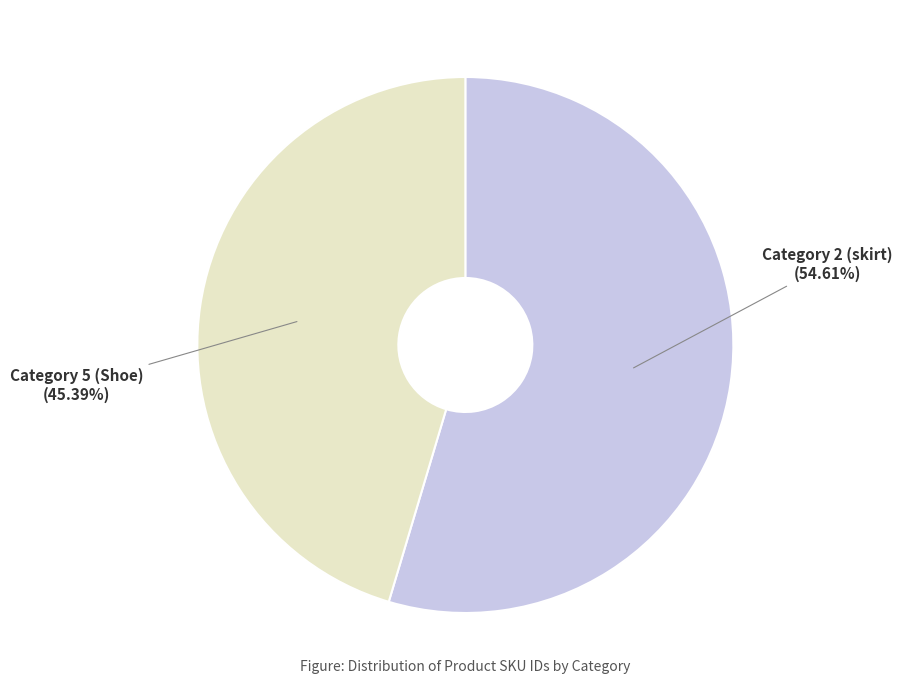

Is there a majority slice in this chart?

Yes